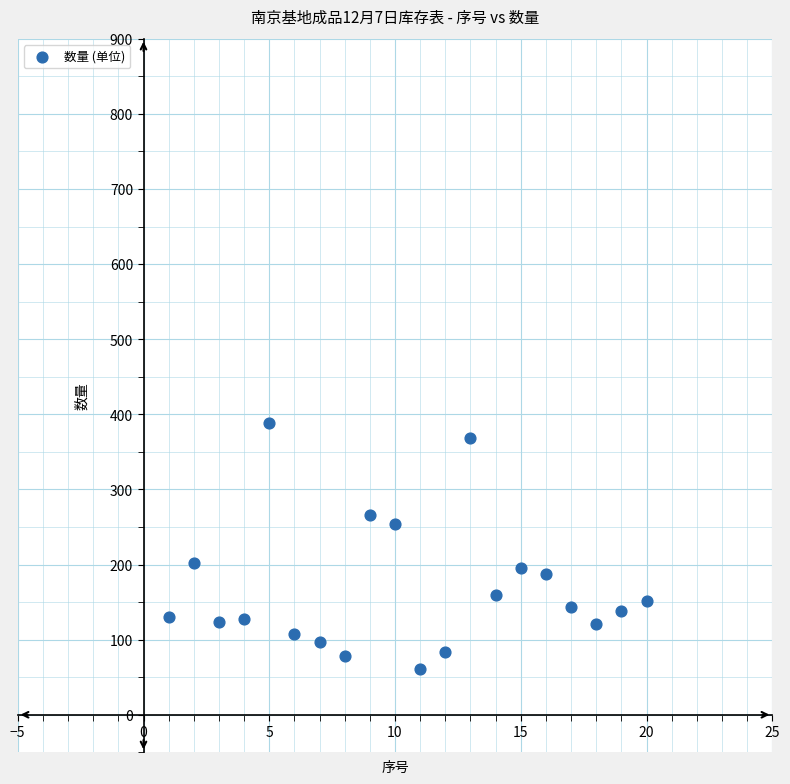

What is the range of X values (max minus min)?

19